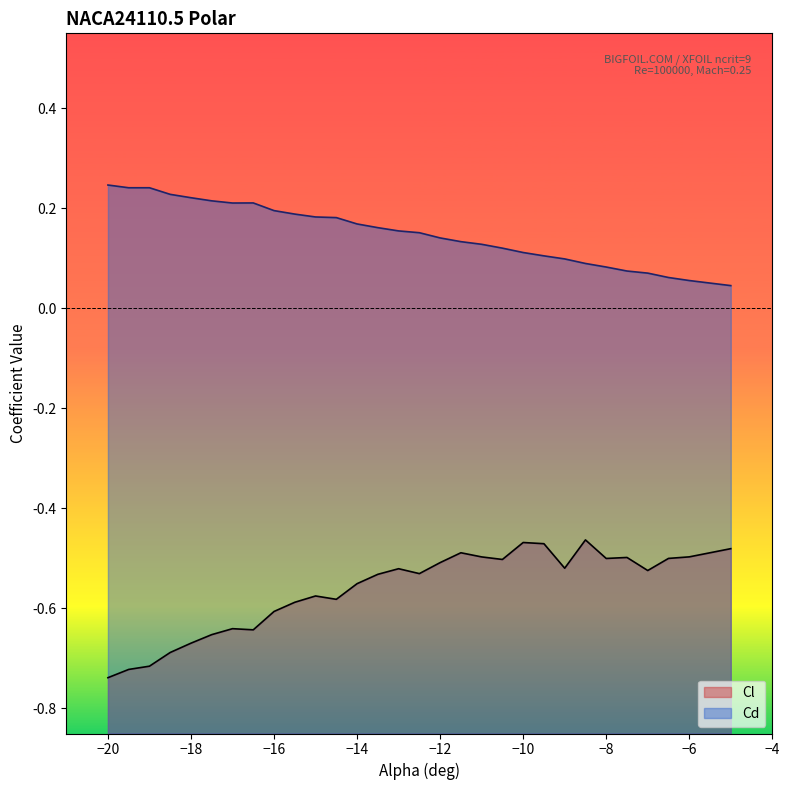

How many interior local valleys does the Cd series have?

1